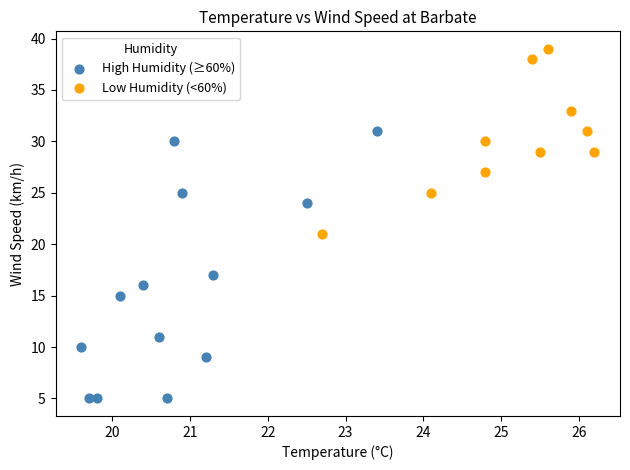

Which series contains the highest Y value?

Low Humidity (<60%)